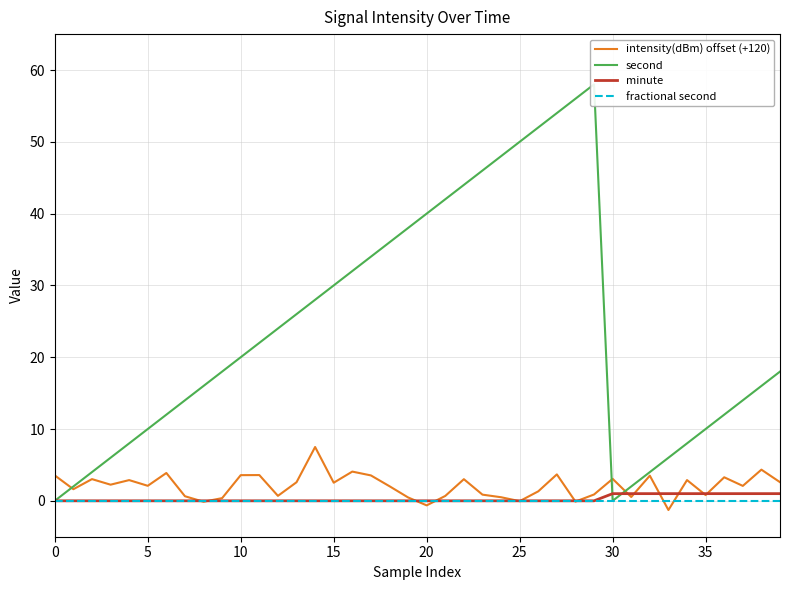

What is the approximate value of intensity(dBm) offset (+120) at 39?

2.6